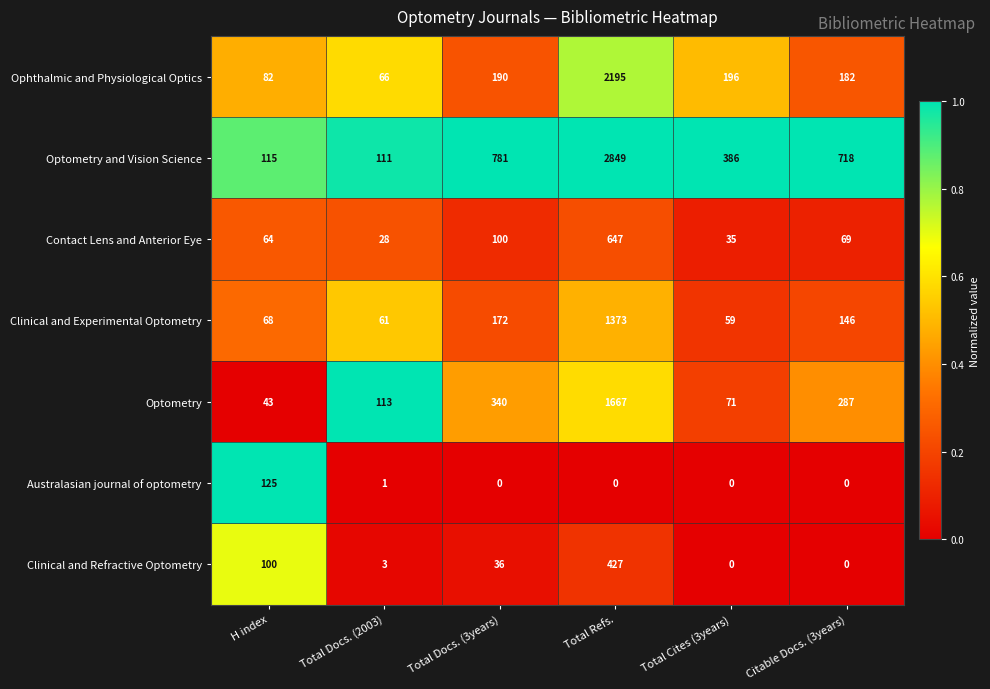

Which series changed the most between Total Cites (3years) and Citable Docs. (3years)?

Optometry and Vision Science